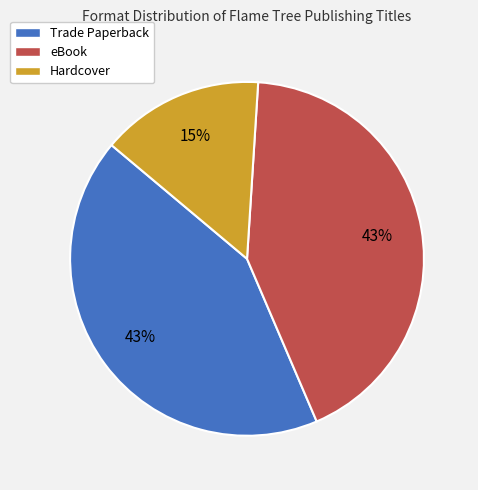

Approximately how many times larger is the value at eBook compared to Hardcover?

2.9